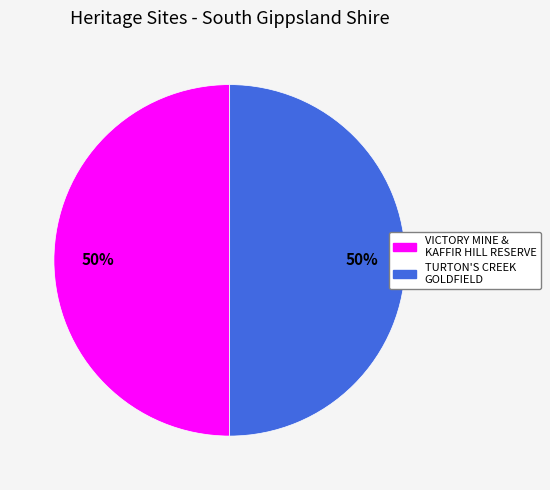

What is the ratio of the value at TURTON'S CREEK GOLDFIELD to the value at VICTORY MINE & KAFFIR HILL RESERVE?

1.0